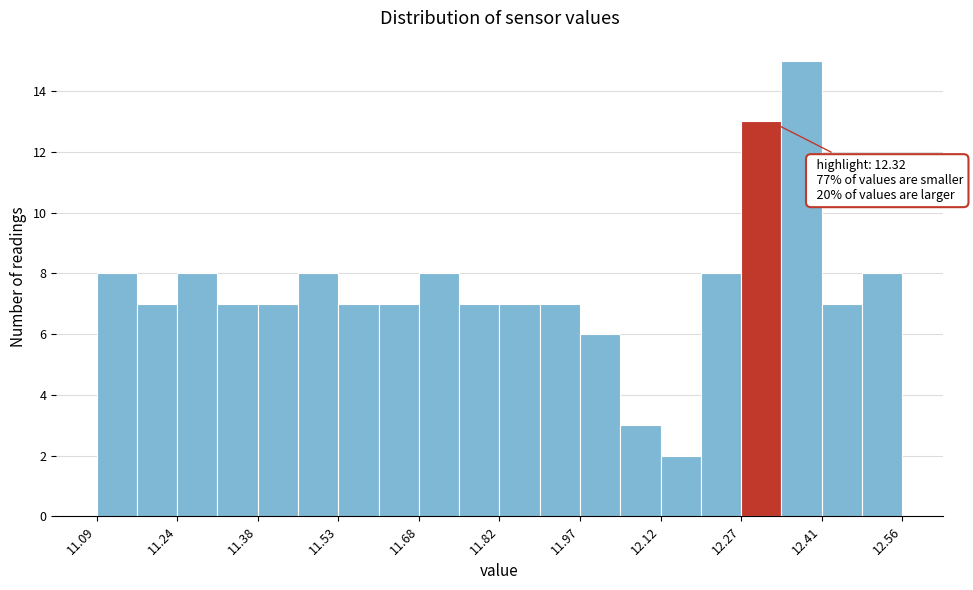

Around what value on the x-axis is the tallest bar? Give the approximate position of its centre, as read against the axis.

12.38